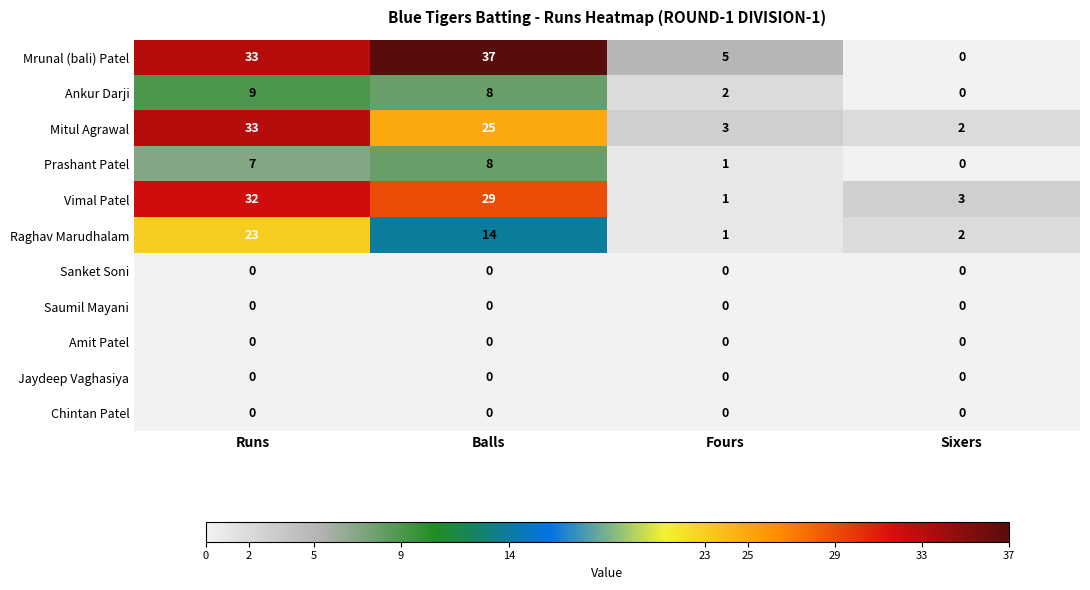

Between Balls and Fours, which series saw the biggest shift?

Mrunal (bali) Patel